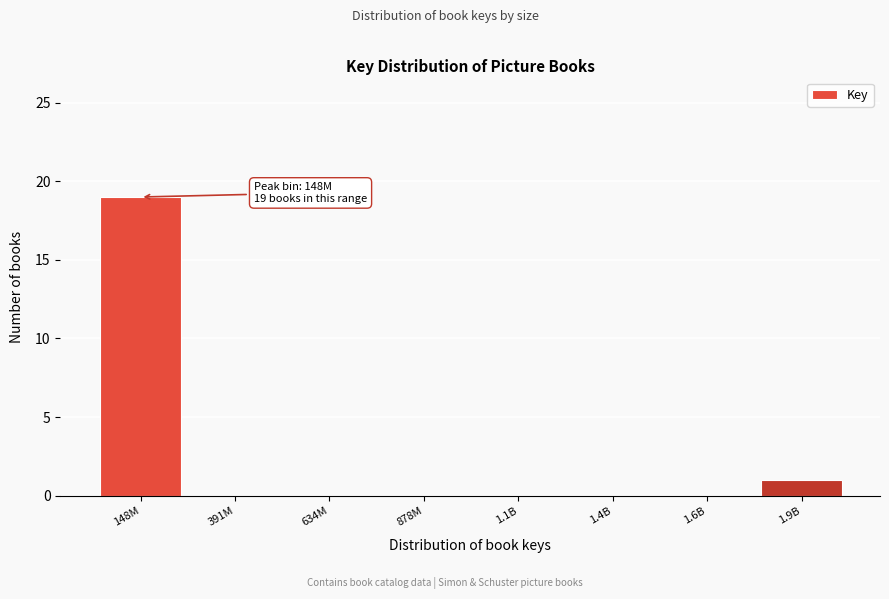

Reading left to right, extract all data points from this chart.

148M=19	391M=0	634M=0	878M=0	1.1B=0	1.4B=0	1.6B=0	1.9B=1